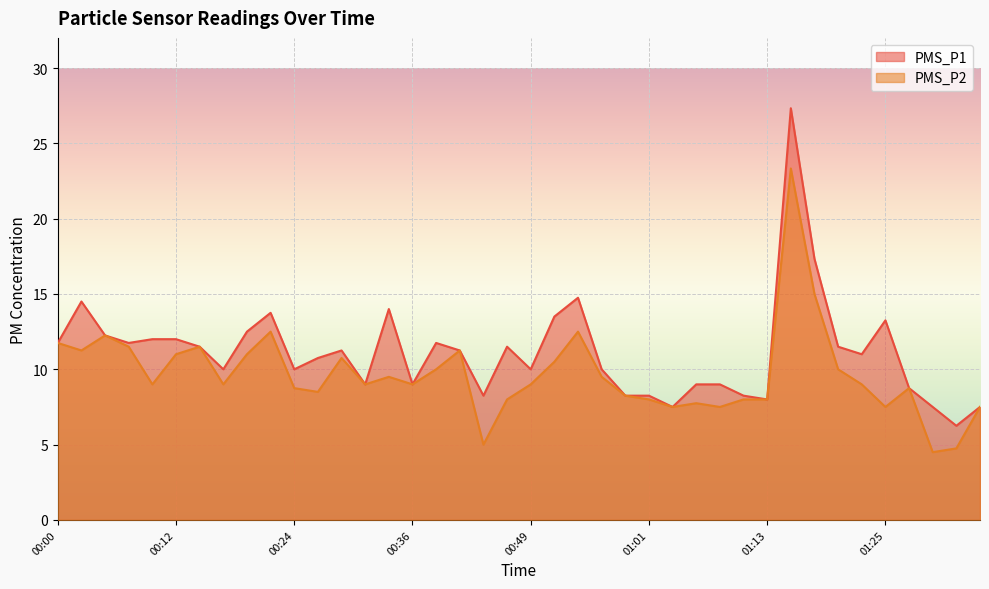

Reading right to left, what are all the values shown in this chart?

PMS_P1: 01:35=7.5	01:32=6.2	01:30=7.5	01:27=8.8	01:25=13.2	01:22=11.0	01:20=11.5	01:18=17.3	01:15=27.3	01:13=8.0	01:10=8.2	01:08=9.0	01:06=9.0	01:03=7.5	01:01=8.2	00:58=8.2	00:56=10.0	00:53=14.8	00:51=13.5	00:49=10.0	00:46=11.5	00:44=8.2	00:41=11.2	00:39=11.8	00:36=9.0	00:34=14.0	00:32=9.0	00:29=11.2	00:27=10.8	00:24=10.0	00:22=13.8	00:19=12.5	00:17=10.0	00:15=11.5	00:12=12.0	00:10=12.0	00:07=11.8	00:05=12.2	00:02=14.5	00:00=11.8
PMS_P2: 01:35=7.5	01:32=4.8	01:30=4.5	01:27=8.8	01:25=7.5	01:22=9.0	01:20=10.0	01:18=15.0	01:15=23.3	01:13=8.0	01:10=8.0	01:08=7.5	01:06=7.8	01:03=7.5	01:01=8.0	00:58=8.2	00:56=9.5	00:53=12.5	00:51=10.5	00:49=9.0	00:46=8.0	00:44=5.0	00:41=11.2	00:39=10.0	00:36=9.0	00:34=9.5	00:32=9.0	00:29=10.8	00:27=8.5	00:24=8.8	00:22=12.5	00:19=11.0	00:17=9.0	00:15=11.5	00:12=11.0	00:10=9.0	00:07=11.5	00:05=12.2	00:02=11.2	00:00=11.8